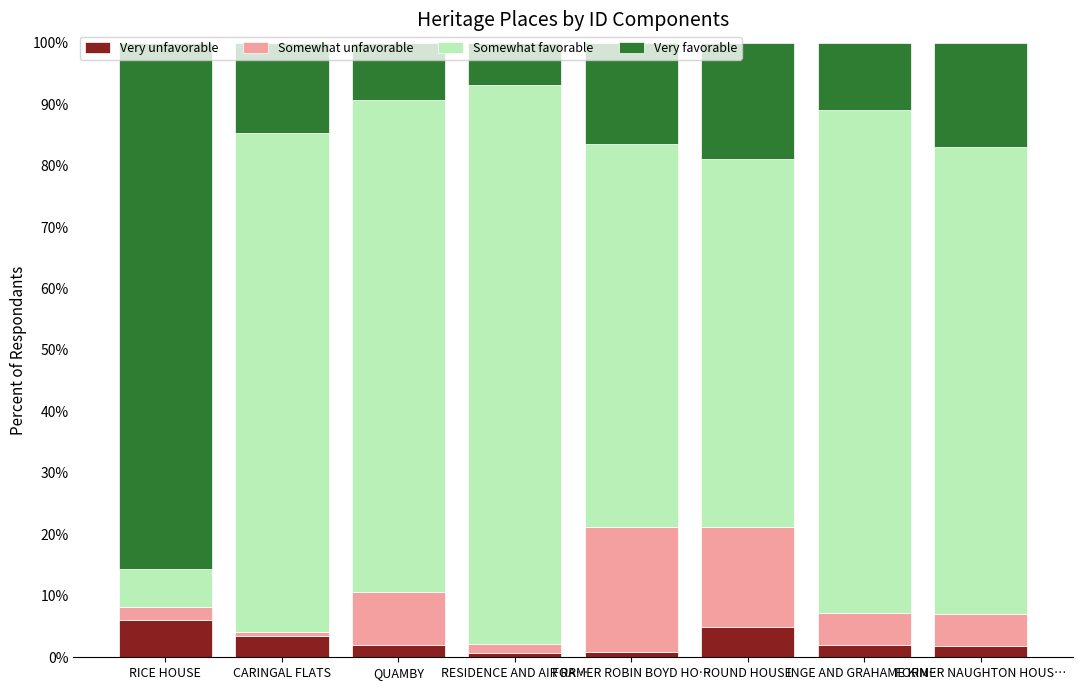

At which label does Very unfavorable reach its peak?

RICE HOUSE